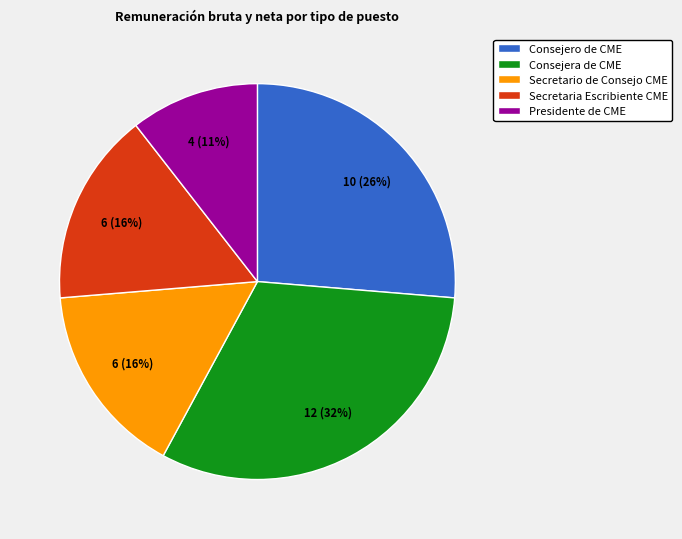

Is Presidente de CME the majority of the pie?

No